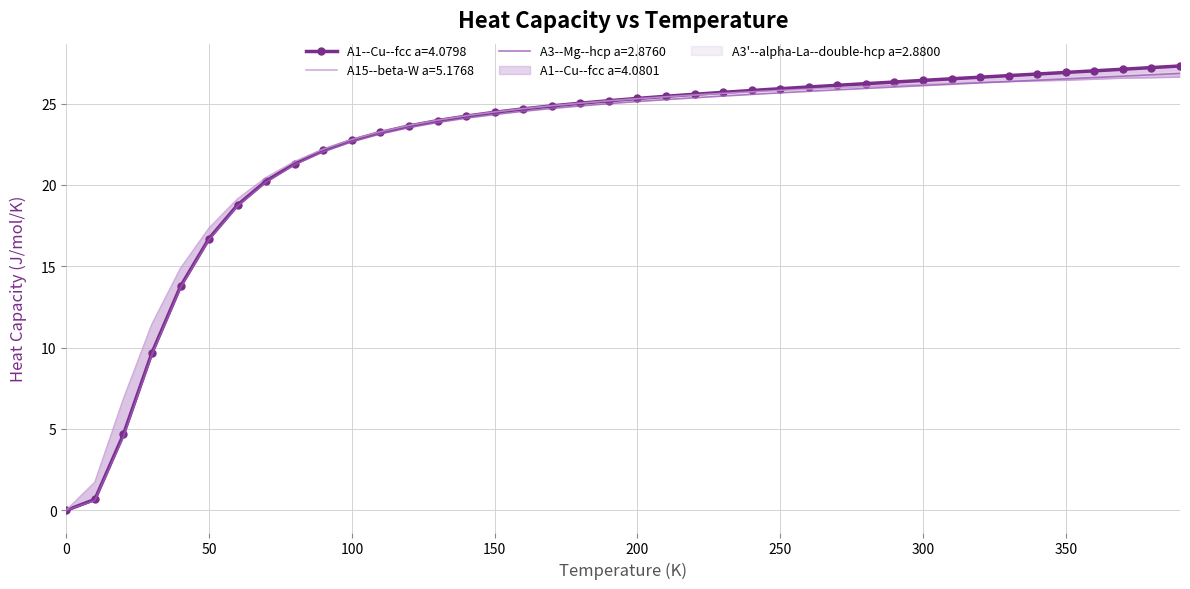

True or false: A1--Cu--fcc a=4.0801 and A1--Cu--fcc a=4.0798 intersect in this chart.

False